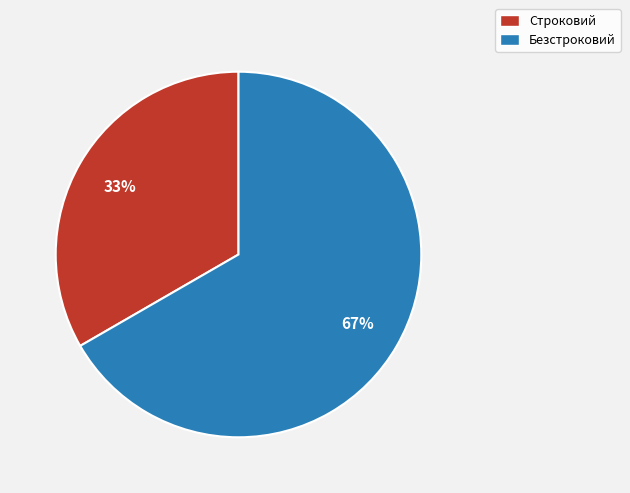

Count the number of slices in the pie.

2